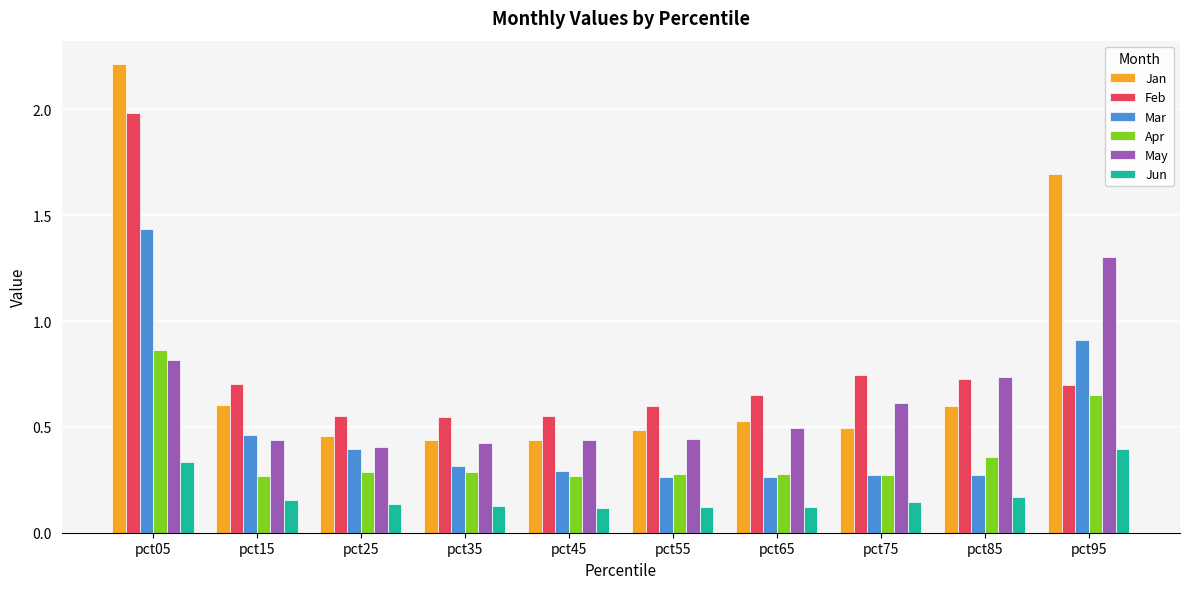

Does the chart contain stacked bars?

No